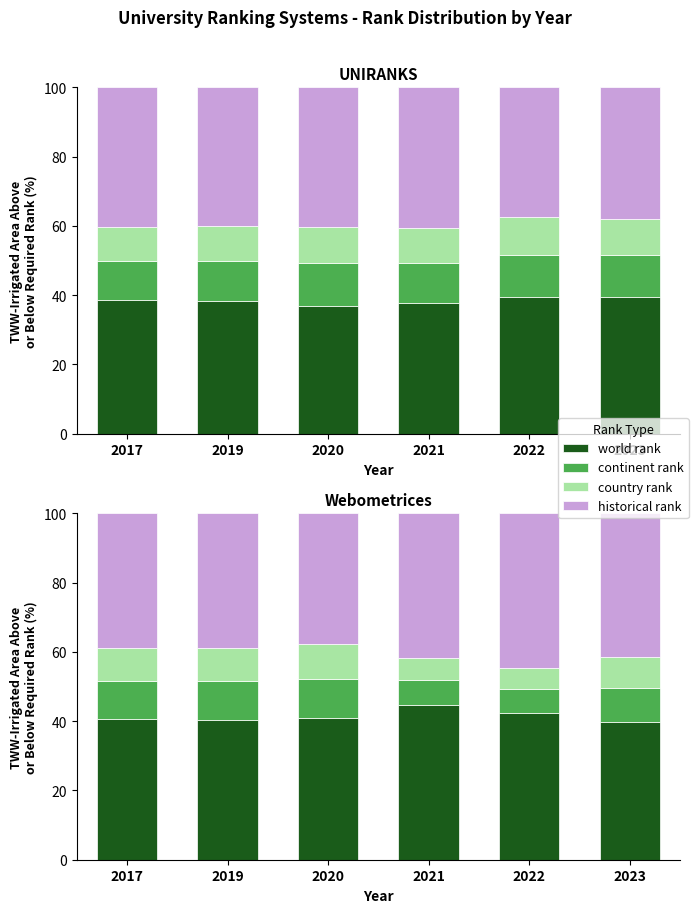

What is the value of the world rank bar at the 3rd from the left?

40.9